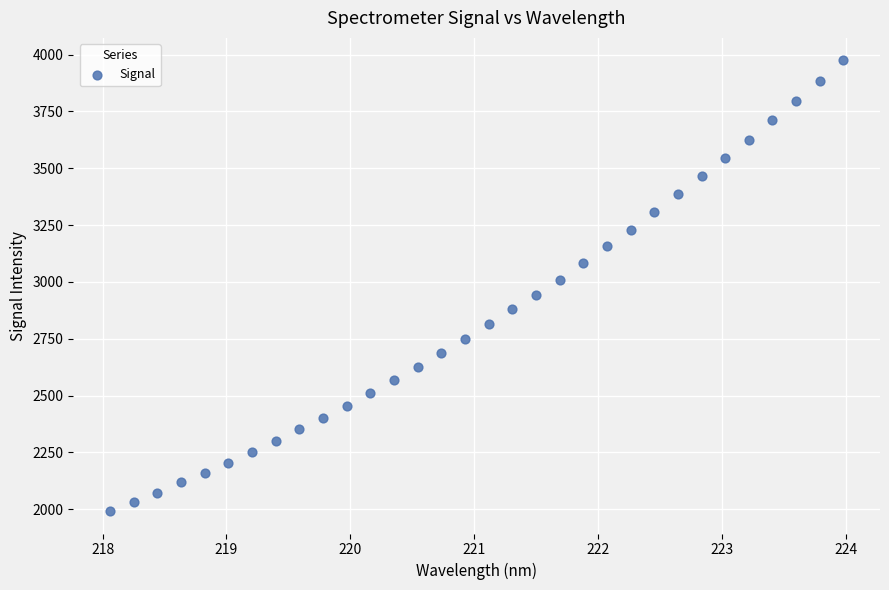

What is the range of Y values (max minus min)?

1982.7